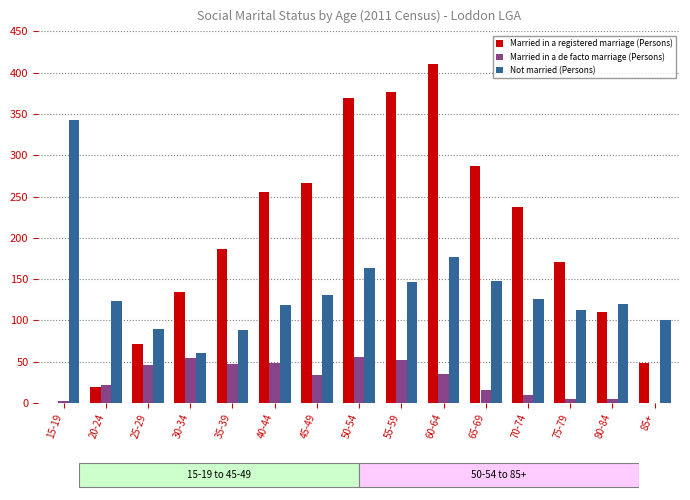

What is the sum of all Married in a registered marriage (Persons) values?

2944